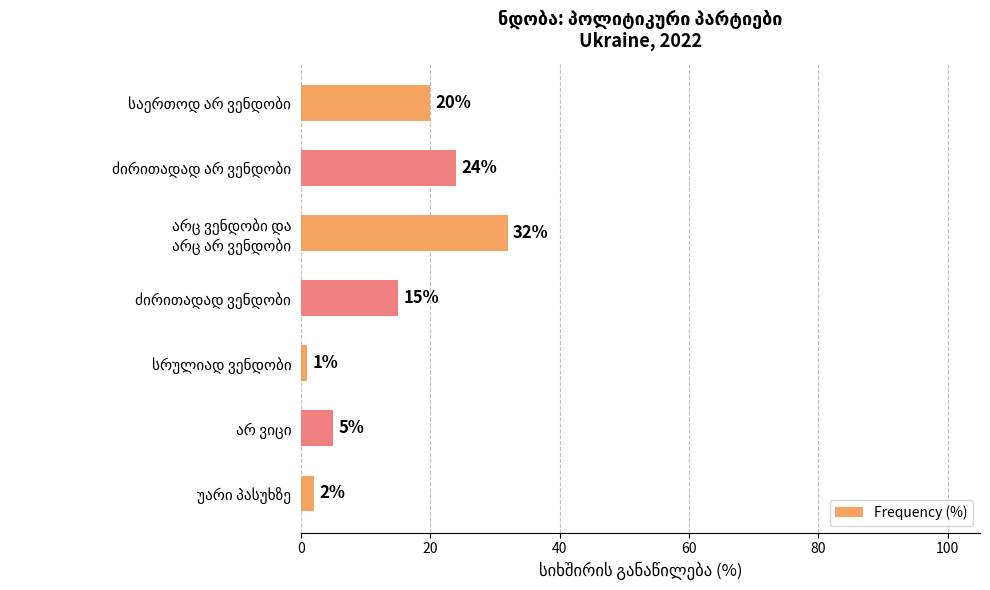

How many bars are there in total?

7